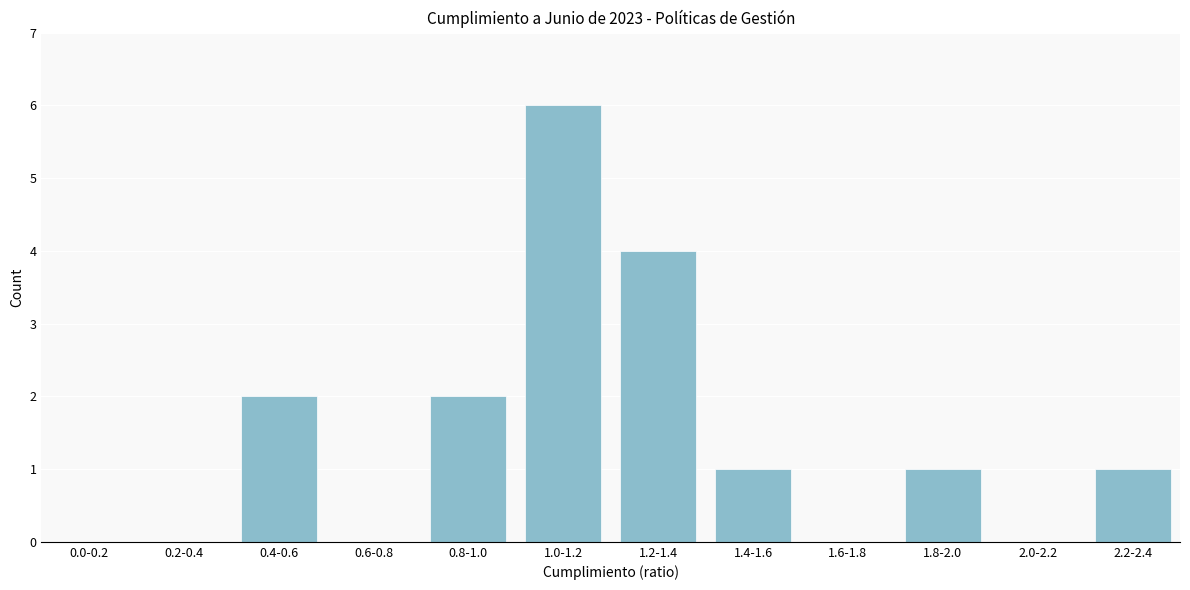

Reading left to right, extract all data points from this chart.

0.0-0.2=0	0.2-0.4=0	0.4-0.6=2	0.6-0.8=0	0.8-1.0=2	1.0-1.2=6	1.2-1.4=4	1.4-1.6=1	1.6-1.8=0	1.8-2.0=1	2.0-2.2=0	2.2-2.4=1